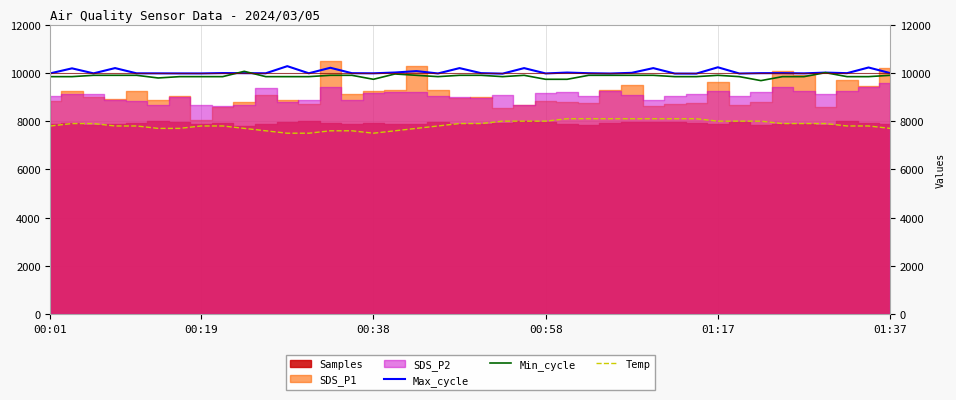

What is the lowest value of the Max_cycle series?

9969.1